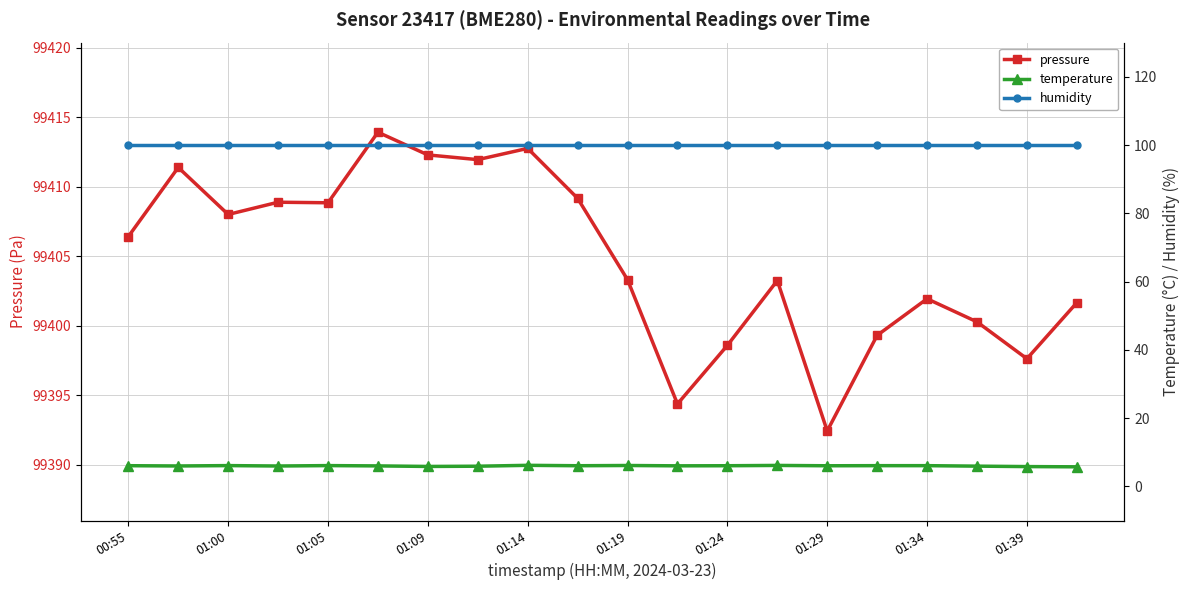

Where is the first local minimum for pressure?

01:00